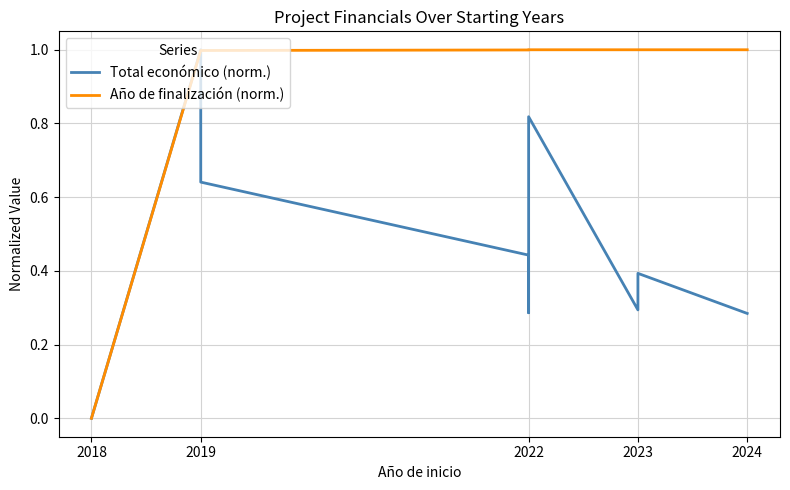

True or false: Total económico (norm.) has more than 2 points higher than both neighbors.

True